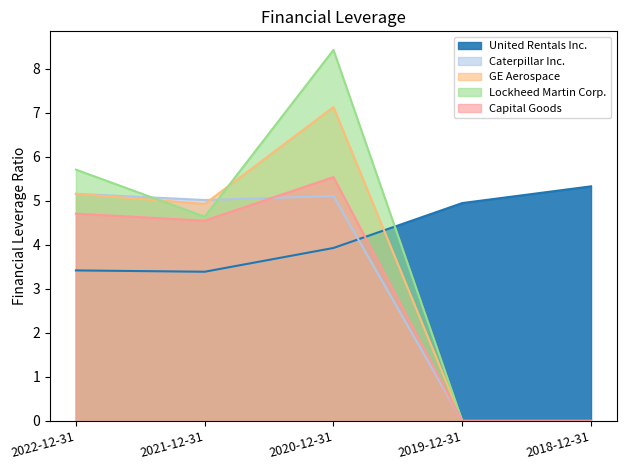

Which label corresponds to the smallest value in the chart?

2019-12-31